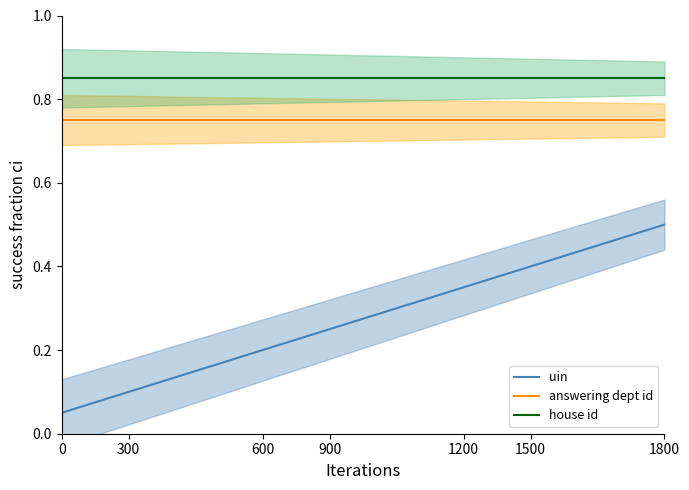

Between 0 and 300, which is larger?

300